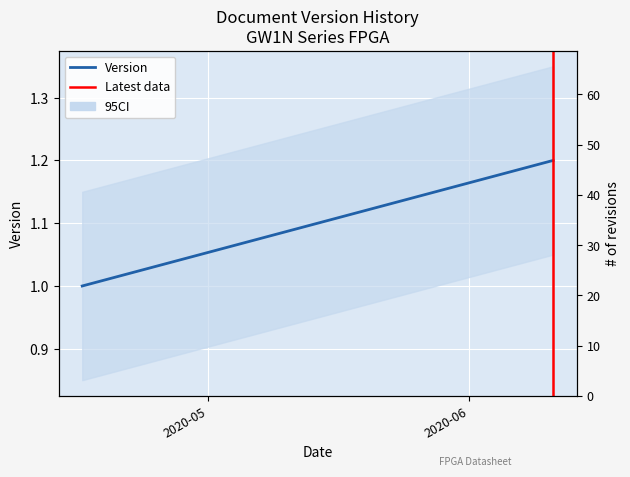

How many lines are shown in the chart?

1